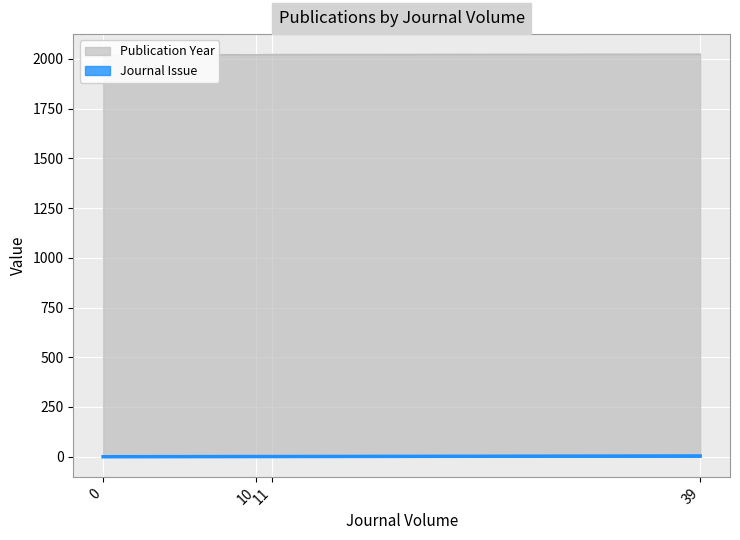

Does the chart display data point markers on the line(s)?

No